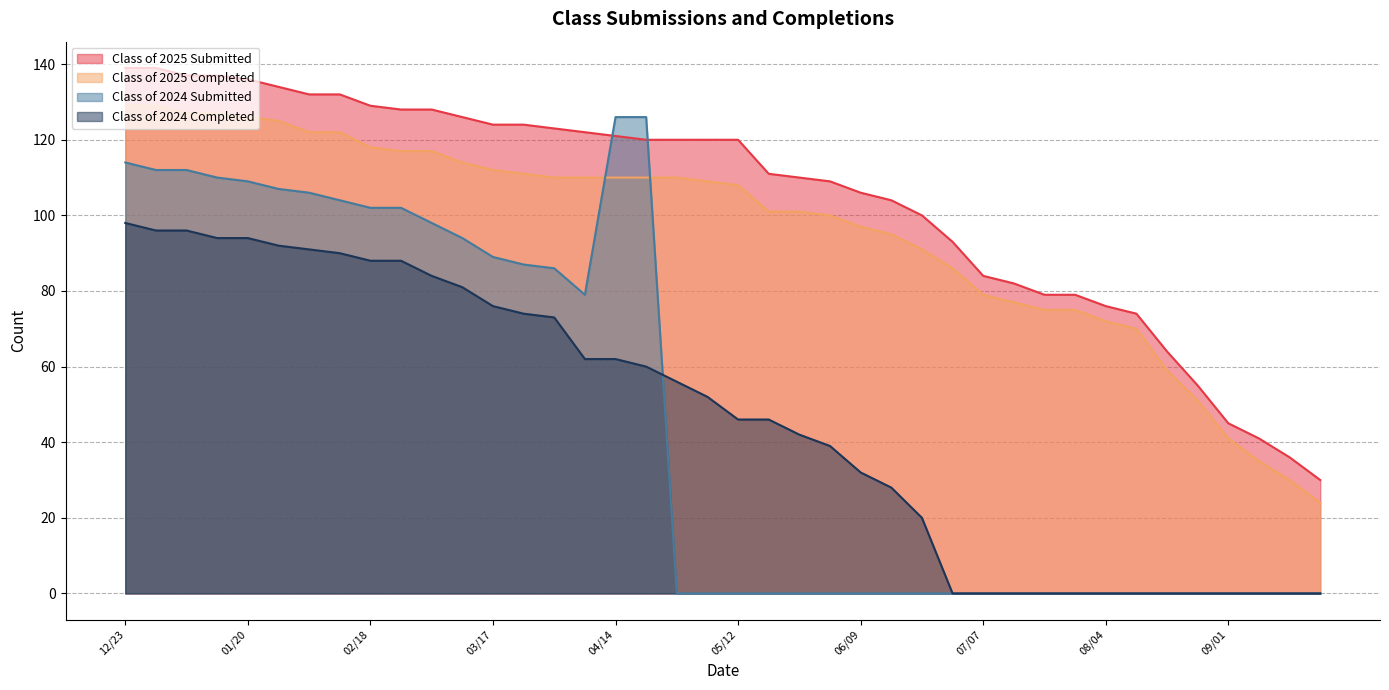

Which has a higher value, 08/04 or 02/24?

02/24